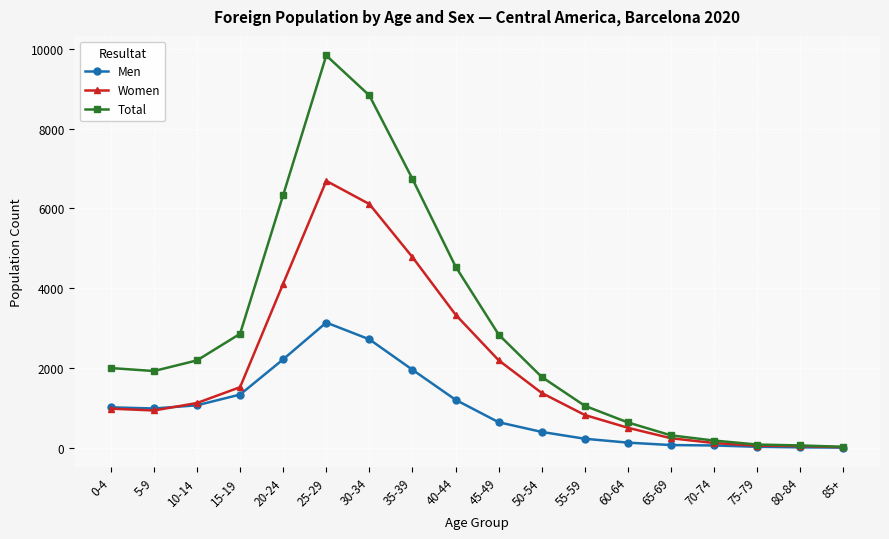

What is the maximum value for Women?

6689